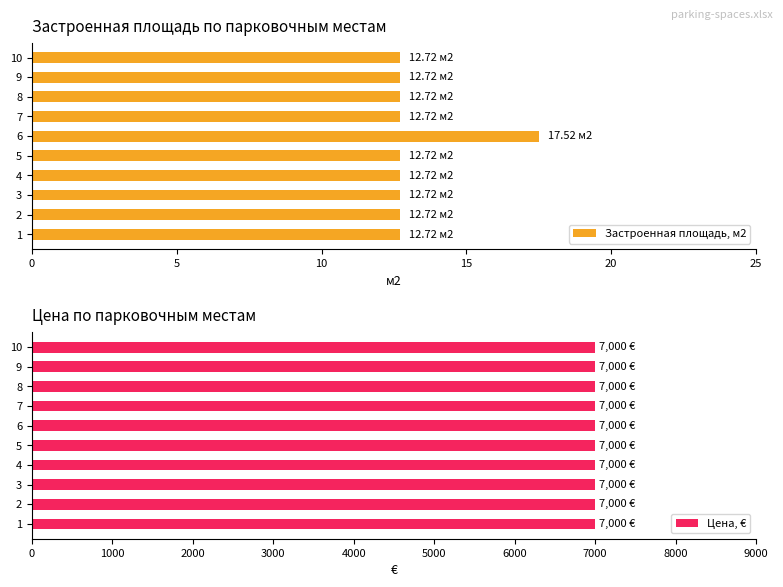

How many categories are shown in the chart?

10